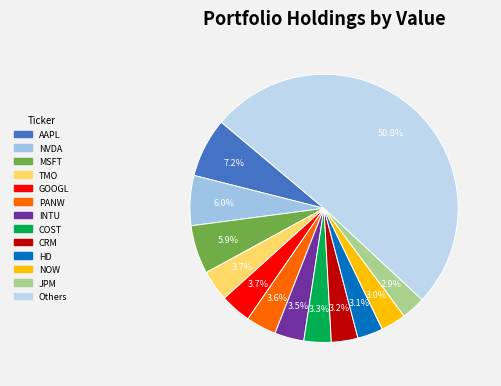

To the nearest percent, what portion does HD represent?

3%